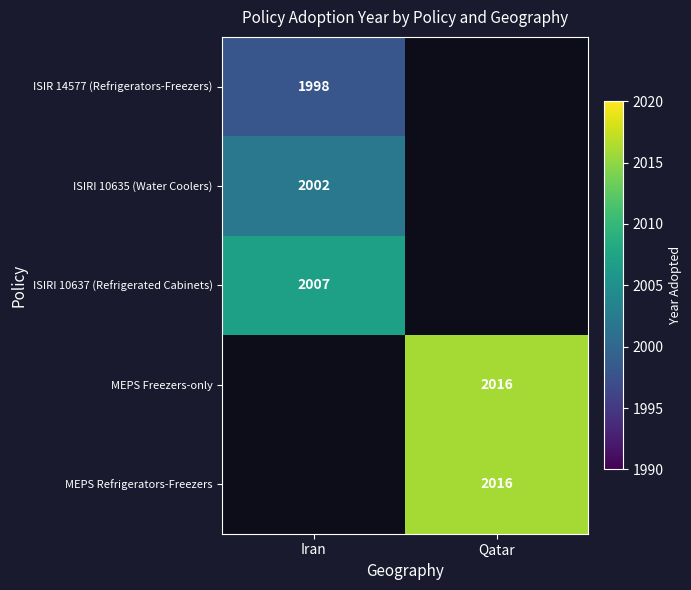

The value of ISIRI 10635 (Water Coolers) at Iran is 639. True or false?

False